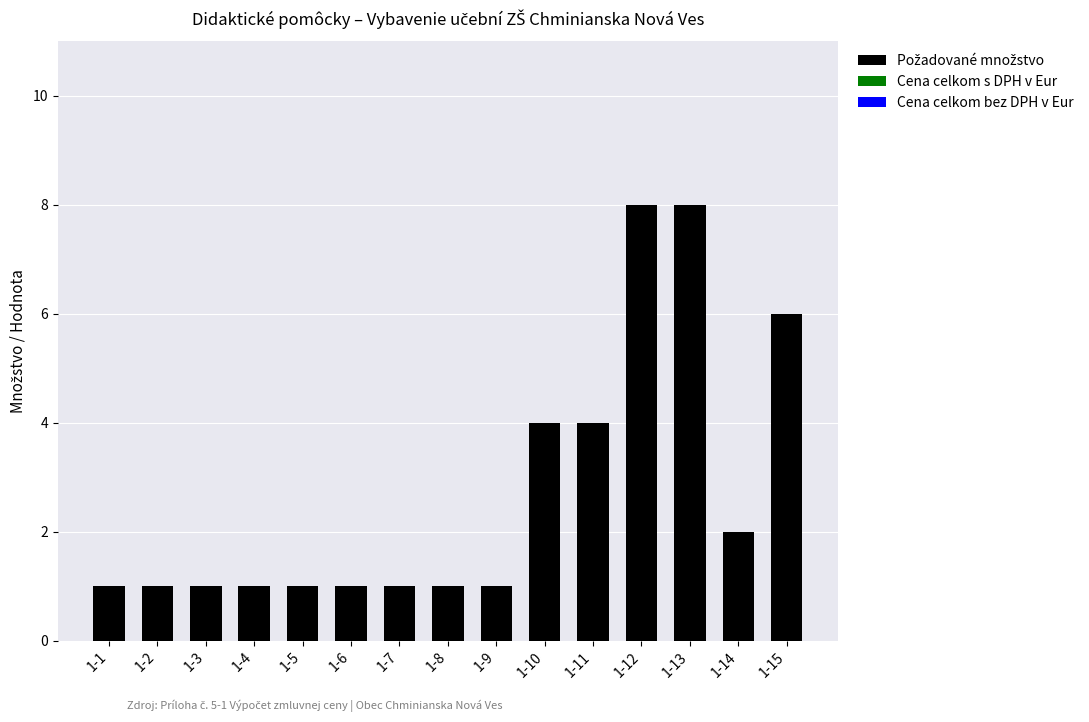

Reading right to left, extract all data points from this chart.

1-15=6	1-14=2	1-13=8	1-12=8	1-11=4	1-10=4	1-9=1	1-8=1	1-7=1	1-6=1	1-5=1	1-4=1	1-3=1	1-2=1	1-1=1